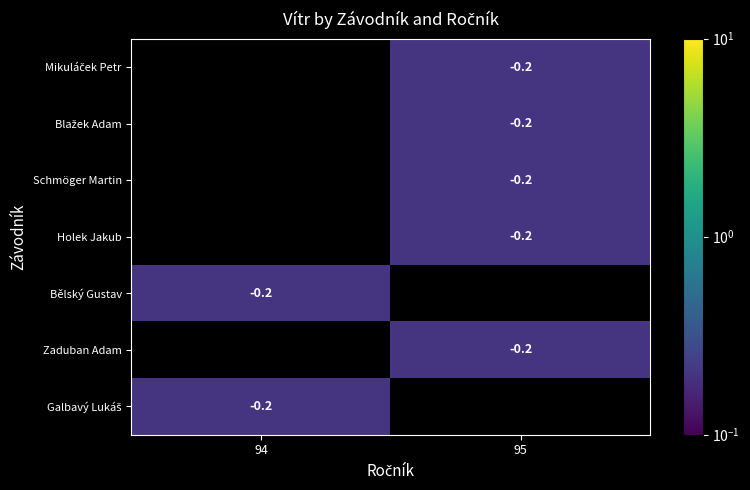

Is it true that Bělský Gustav equals -0.2 at 94?

True